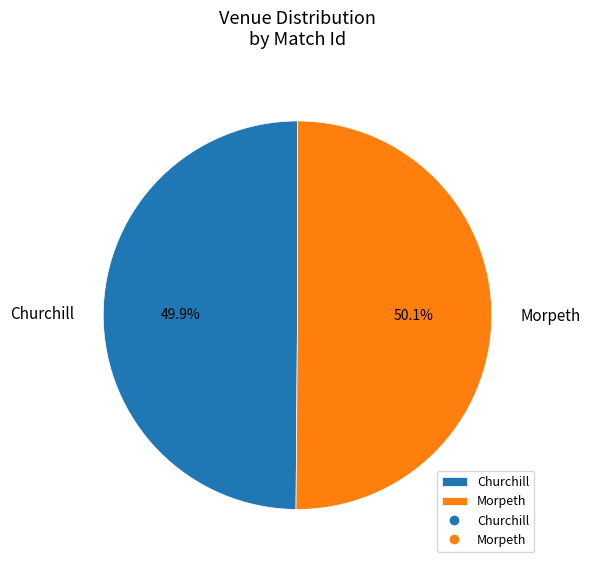

Does any single category account for the majority?

Yes